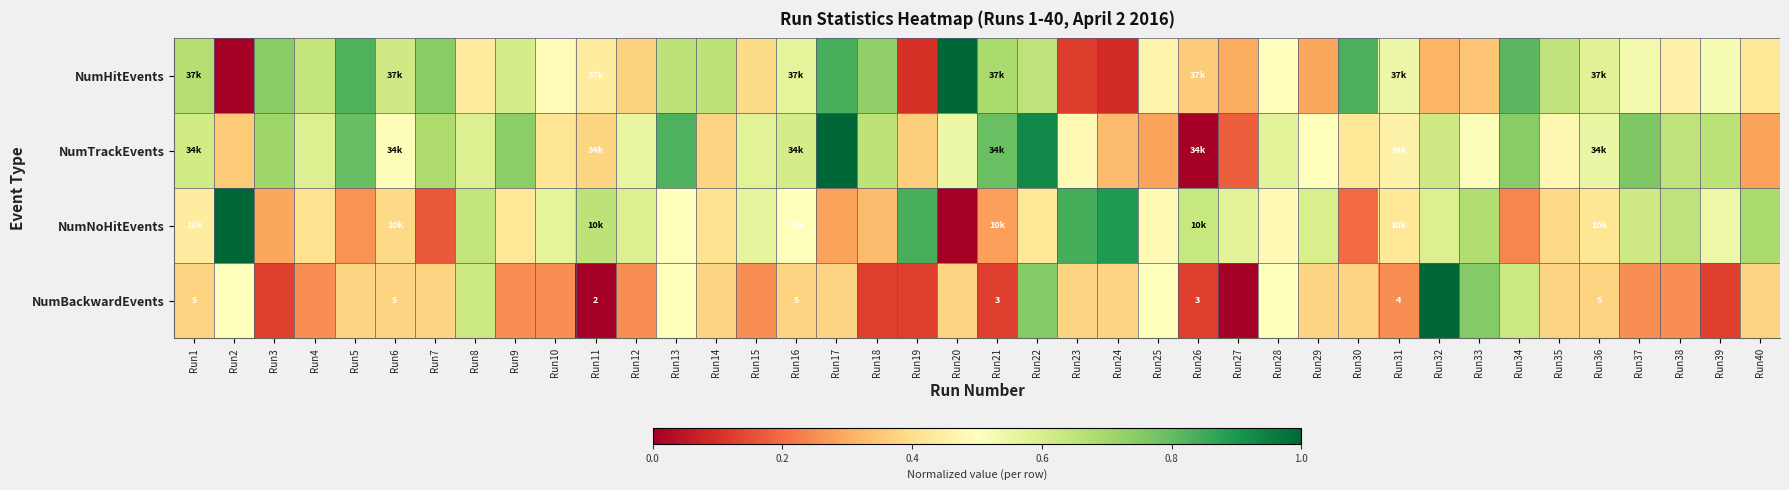

At which label is NumTrackEvents closest to 0?

Run26